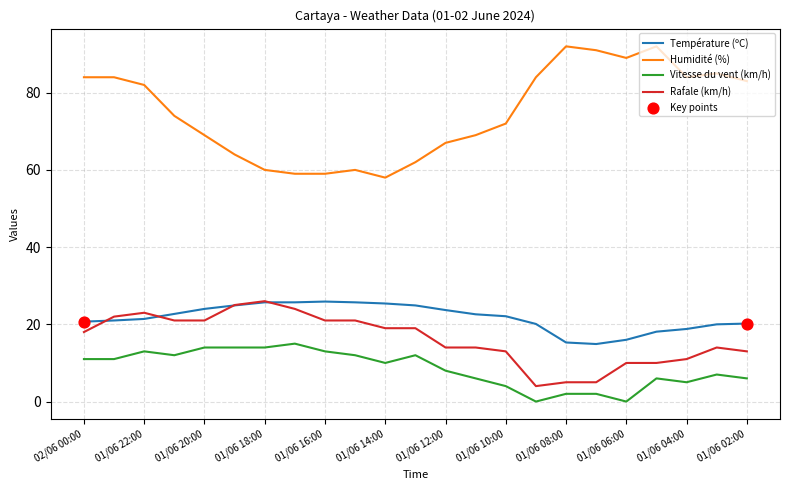

Which series has the largest total across all categories?

Humidité (%)